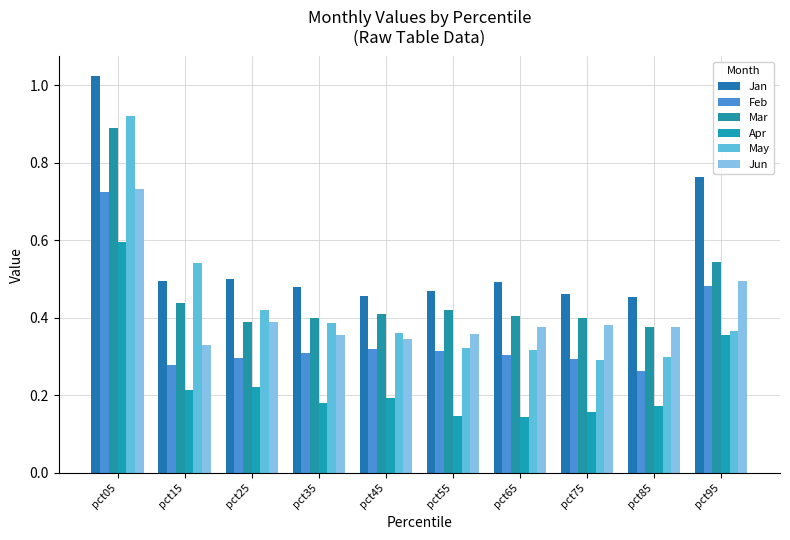

Between pct85 and pct95, which series saw the biggest shift?

Jan